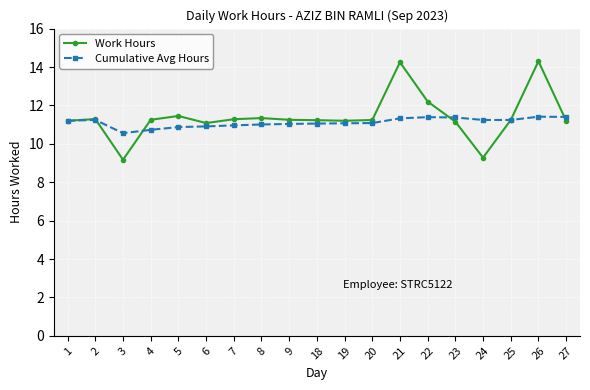

What is the sum of the Cumulative Avg Hours values at 5 and 25?

22.1